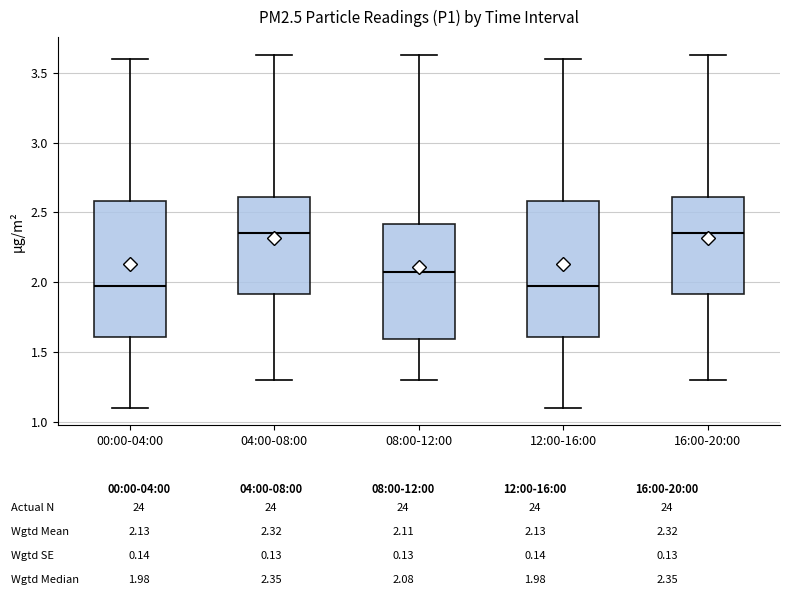

Reading left to right, transcribe this box plot: for each box, give where its median line is, the range the box spans, and where its two whiskers end, as read against the y-axis. The values are not printed on the chart, so give them approximately, as read against the axis.

00:00-04:00: median 2.00, box 1.60 to 2.60, whiskers 1.10 to 3.60
04:00-08:00: median 2.35, box 1.90 to 2.60, whiskers 1.30 to 3.65
08:00-12:00: median 2.10, box 1.60 to 2.40, whiskers 1.30 to 3.65
12:00-16:00: median 2.00, box 1.60 to 2.60, whiskers 1.10 to 3.60
16:00-20:00: median 2.35, box 1.90 to 2.60, whiskers 1.30 to 3.65